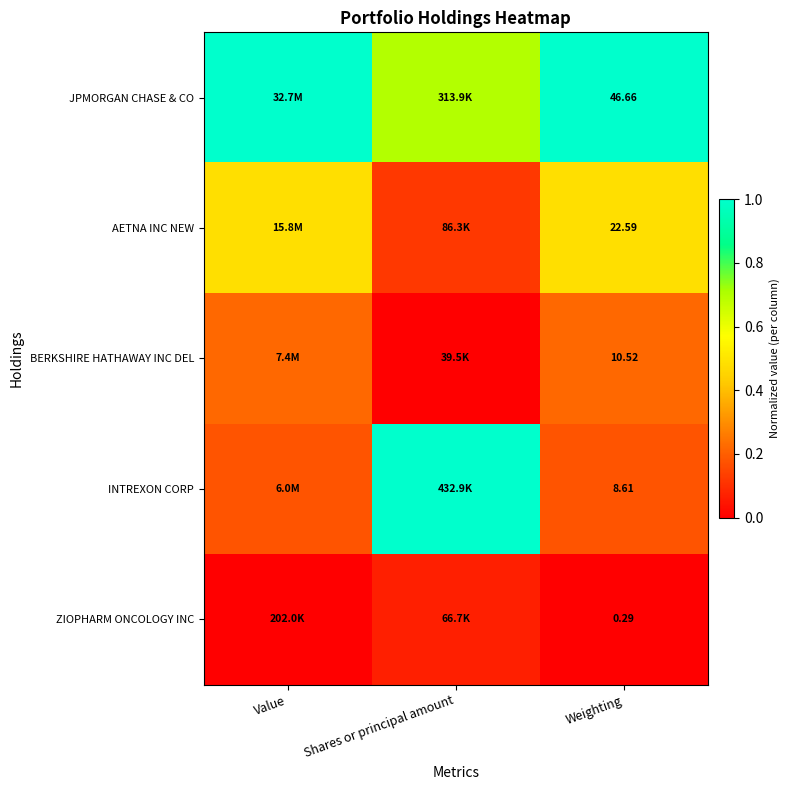

Rank the series at Weighting from highest to lowest value.

JPMORGAN CHASE & CO, AETNA INC NEW, BERKSHIRE HATHAWAY INC DEL, INTREXON CORP, ZIOPHARM ONCOLOGY INC